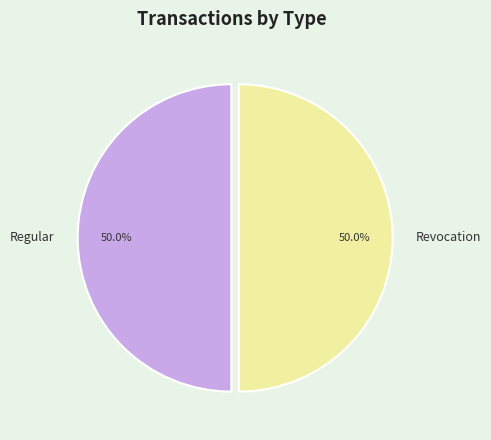

What is the ratio of the value at Revocation to the value at Regular?

1.0